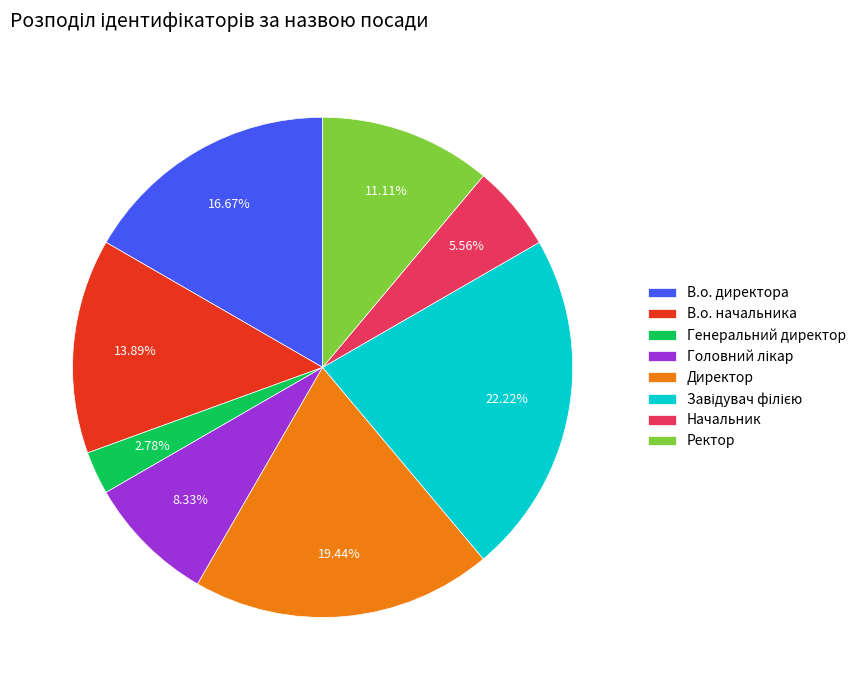

What is the total percentage of Ректор and Генеральний директор?

13.9%